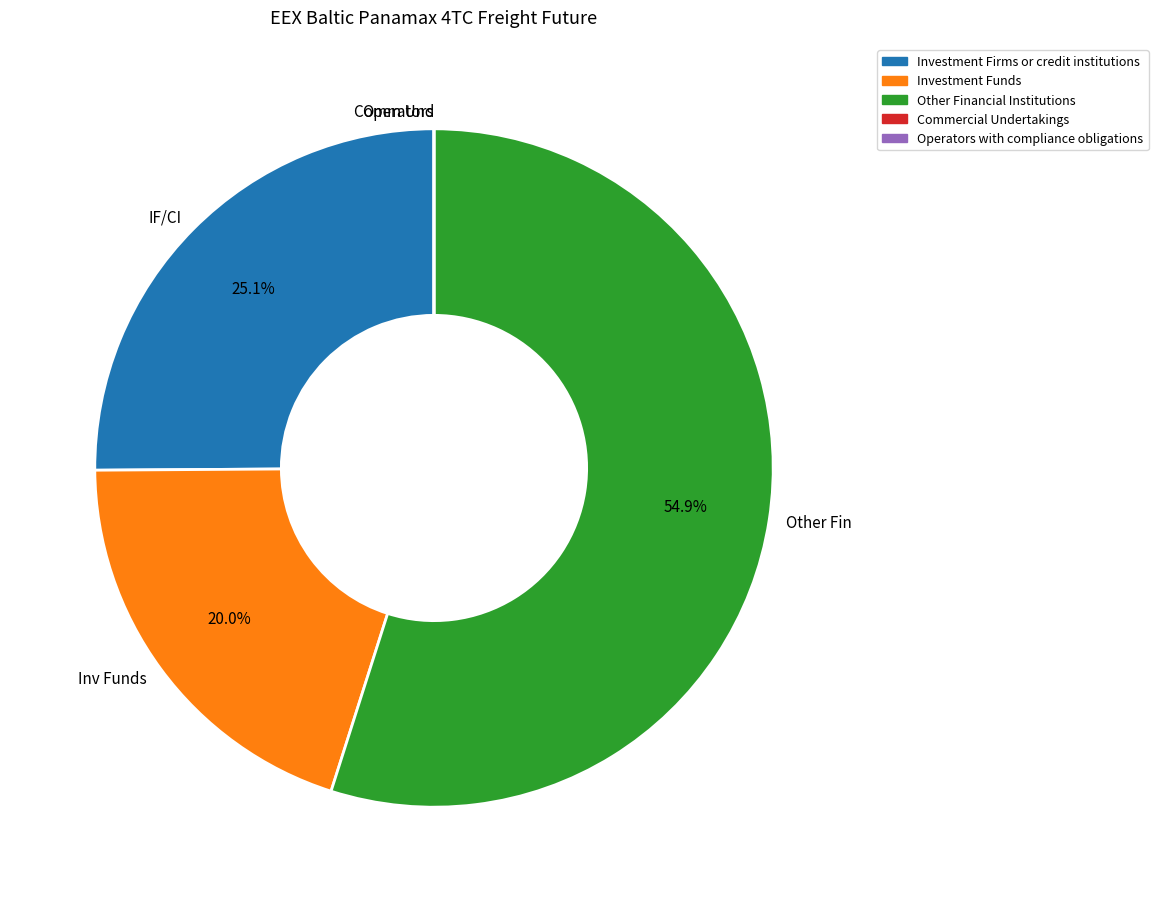

Which slice is the largest?

Other Fin